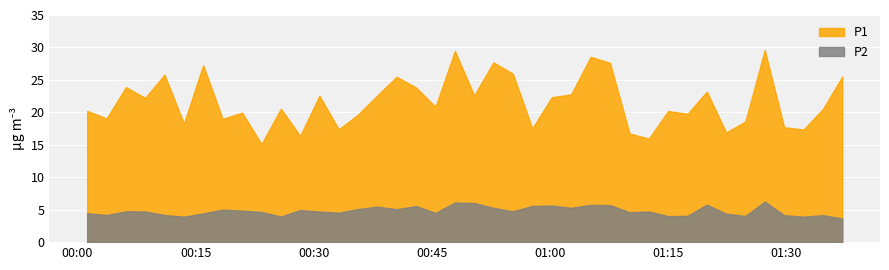

Reading right to left, transcribe all the data shown in this chart.

P1: 25.5	20.5	17.4	17.7	29.6	18.6	16.9	23.2	19.8	20.2	15.9	16.8	27.6	28.6	22.8	22.3	17.5	25.9	27.7	22.6	29.4	20.9	23.8	25.5	22.6	19.6	17.4	22.6	16.4	20.6	15.1	19.9	19.0	27.2	18.3	25.8	22.2	23.9	19.1	20.2
P2: 3.6	4.2	3.9	4.2	6.2	4.0	4.4	5.8	4.0	4.0	4.7	4.6	5.7	5.8	5.3	5.6	5.6	4.8	5.3	6.0	6.1	4.5	5.5	5.1	5.5	5.1	4.5	4.7	4.9	4.0	4.7	4.8	5.0	4.4	3.9	4.2	4.7	4.8	4.2	4.5